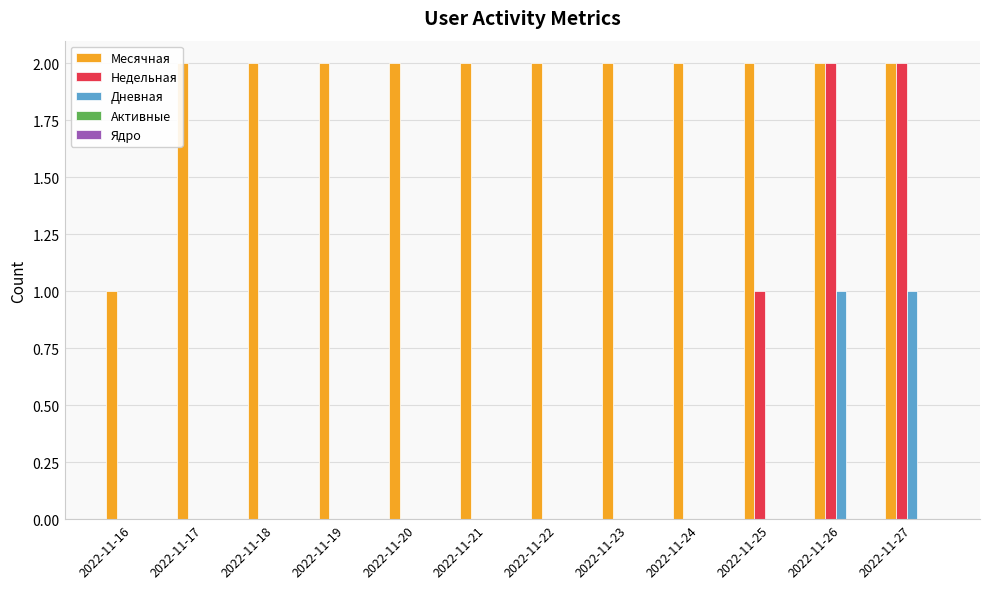

Rank the series at 2022-11-23 from lowest to highest value.

Недельная, Дневная, Активные, Ядро, Месячная